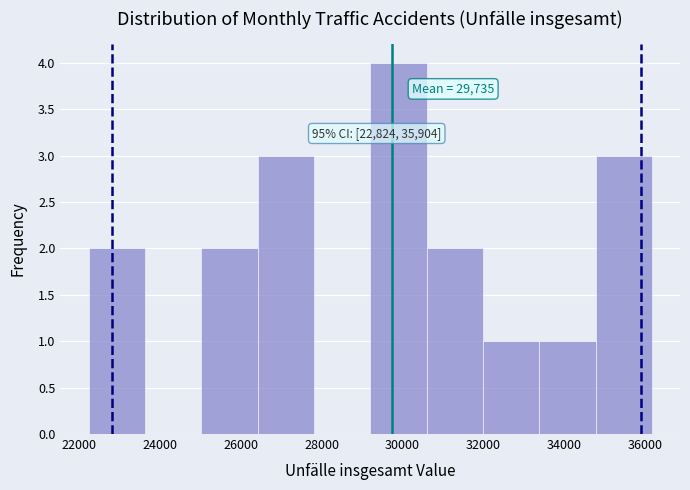

Over which range of the x-axis is the bar tallest?

29200 to 30600